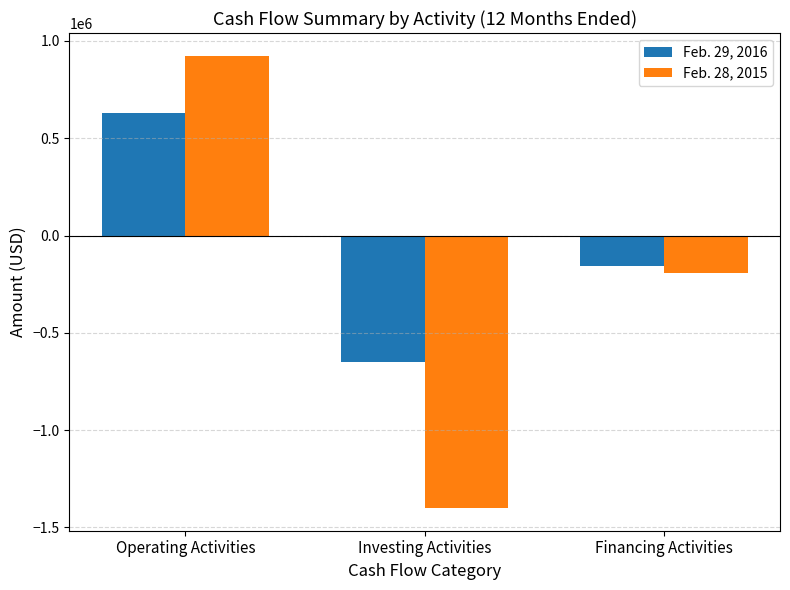

List the labels in order of Feb. 28, 2015 value, largest first.

Operating Activities, Financing Activities, Investing Activities